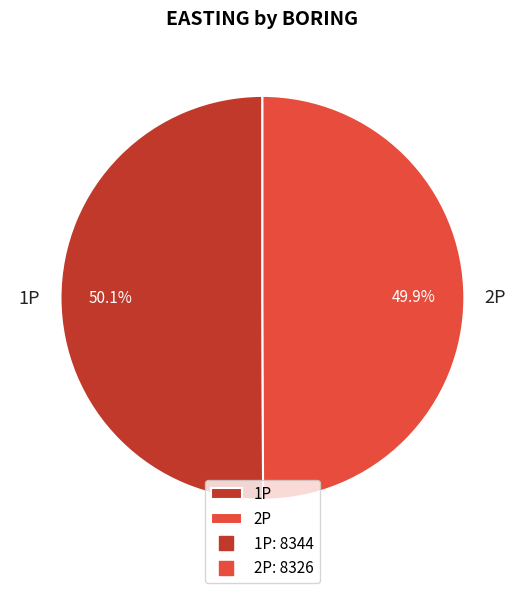

How many segments does this pie chart have?

2